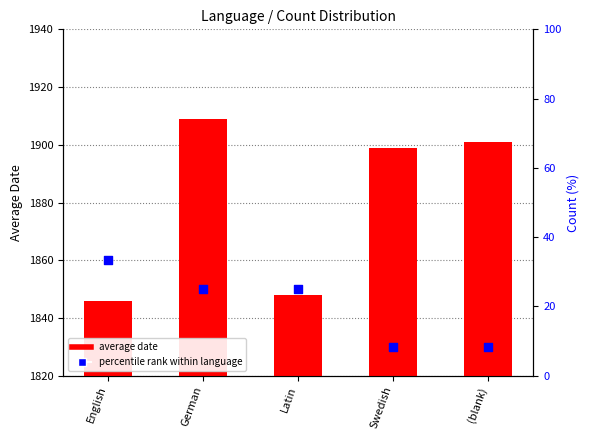

What is the total value across all series at English?

1879.3